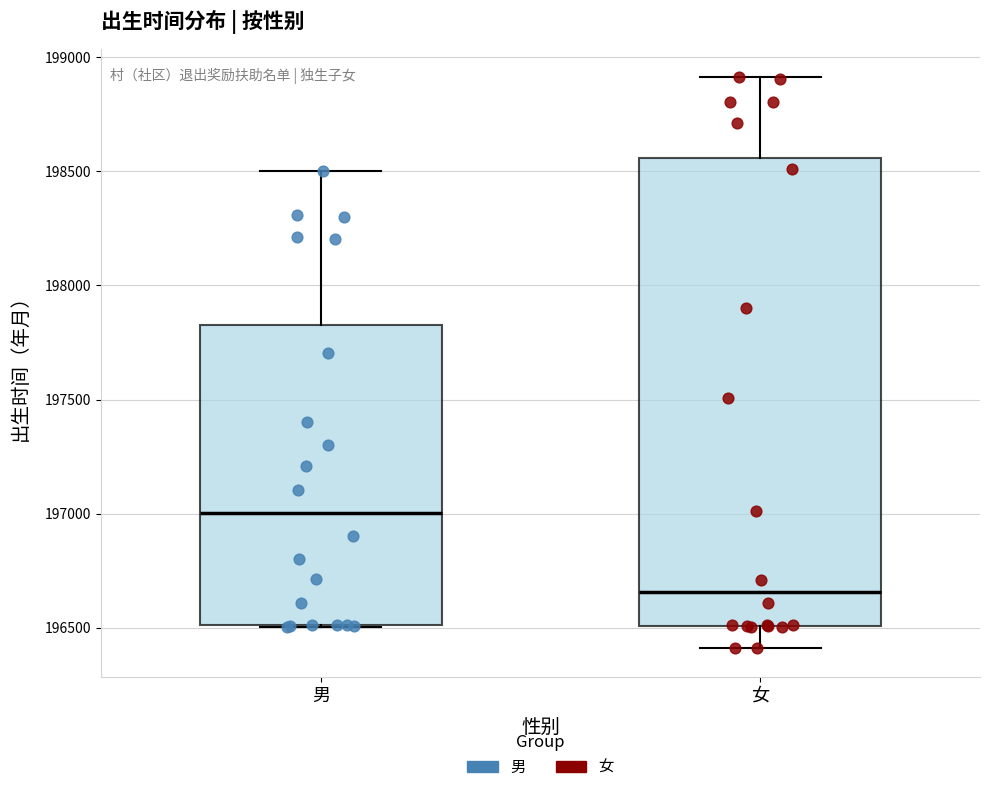

Reading left to right, transcribe this box plot: for each box, give where its median line is, the range the box spans, and where its two whiskers end, as read against the y-axis. The values are not printed on the chart, so give them approximately, as read against the axis.

男: median 197000, box 196500 to 197850, whiskers 196500 to 198500
女: median 196650, box 196500 to 198550, whiskers 196400 to 198900